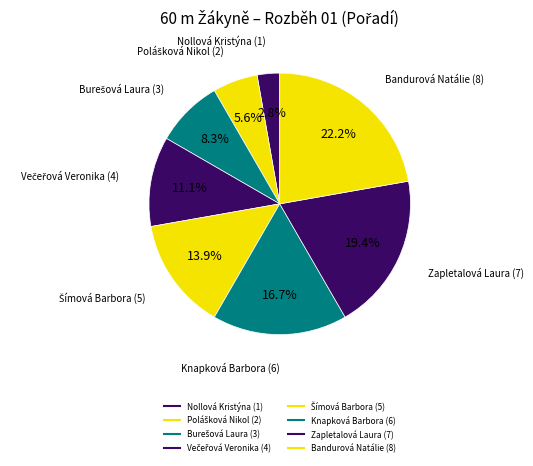

Count the number of slices in the pie.

8